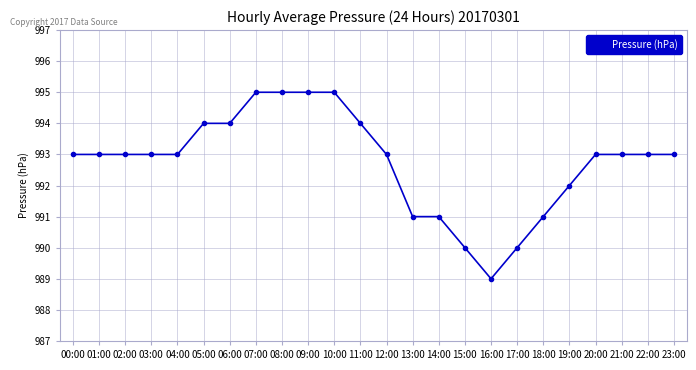

The value at 07:00 is 995. True or false?

True